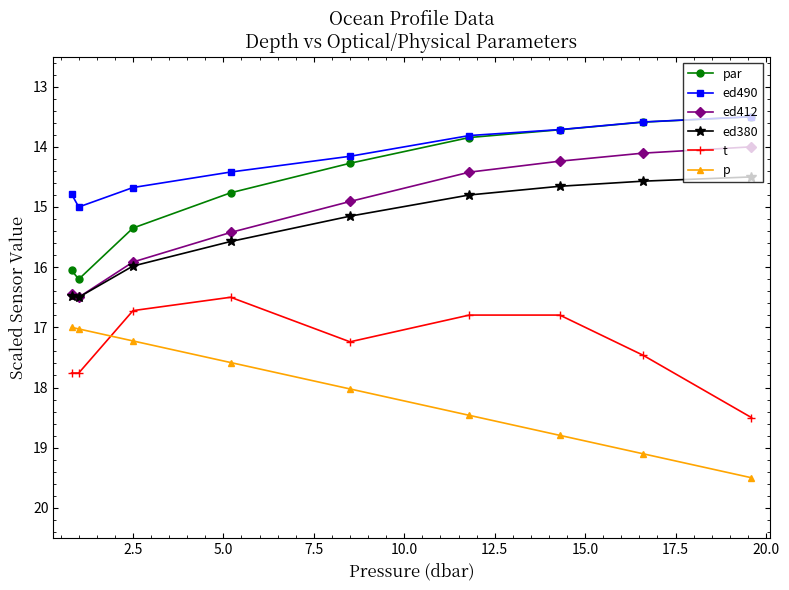

Which series ends up on top after the final intersection of t and p?

p